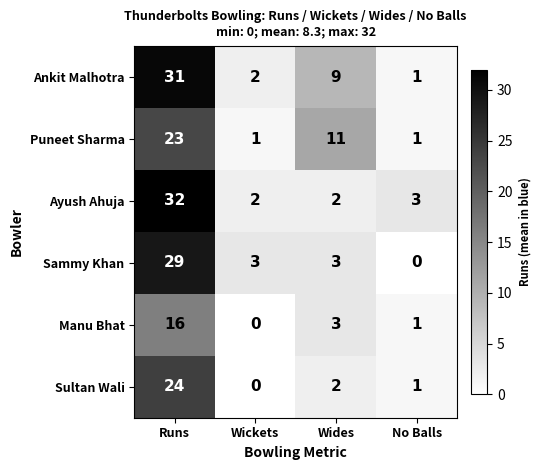

Reading right to left, transcribe all the data shown in this chart.

Ankit Malhotra: No Balls=1	Wides=9	Wickets=2	Runs=31
Puneet Sharma: No Balls=1	Wides=11	Wickets=1	Runs=23
Ayush Ahuja: No Balls=3	Wides=2	Wickets=2	Runs=32
Sammy Khan: No Balls=0	Wides=3	Wickets=3	Runs=29
Manu Bhat: No Balls=1	Wides=3	Wickets=0	Runs=16
Sultan Wali: No Balls=1	Wides=2	Wickets=0	Runs=24